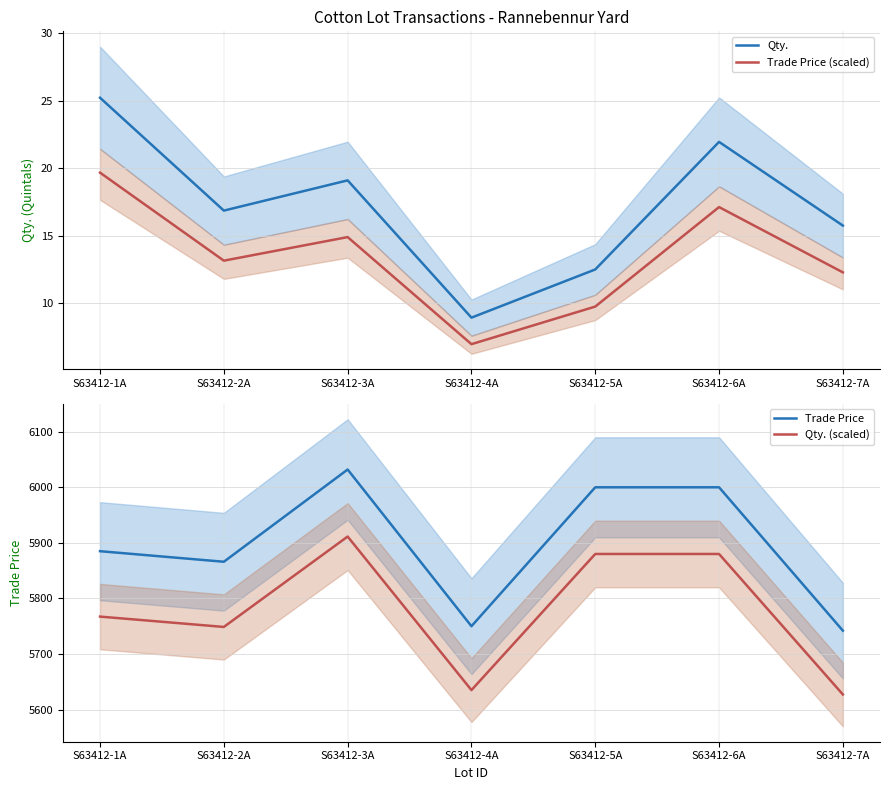

What is the label of the 4th point from the right?

S63412-4A